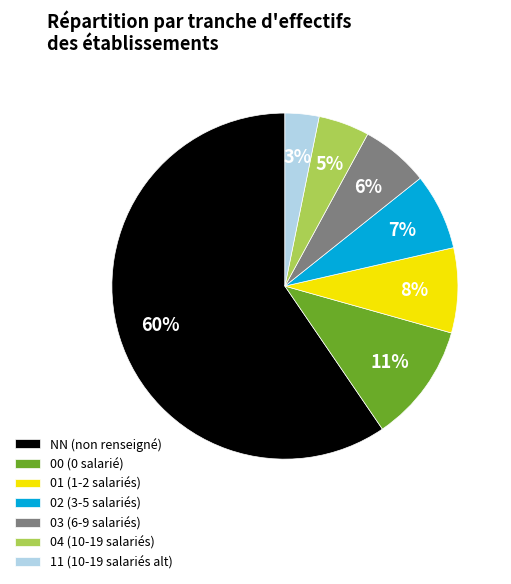

Which slice is the smallest?

11